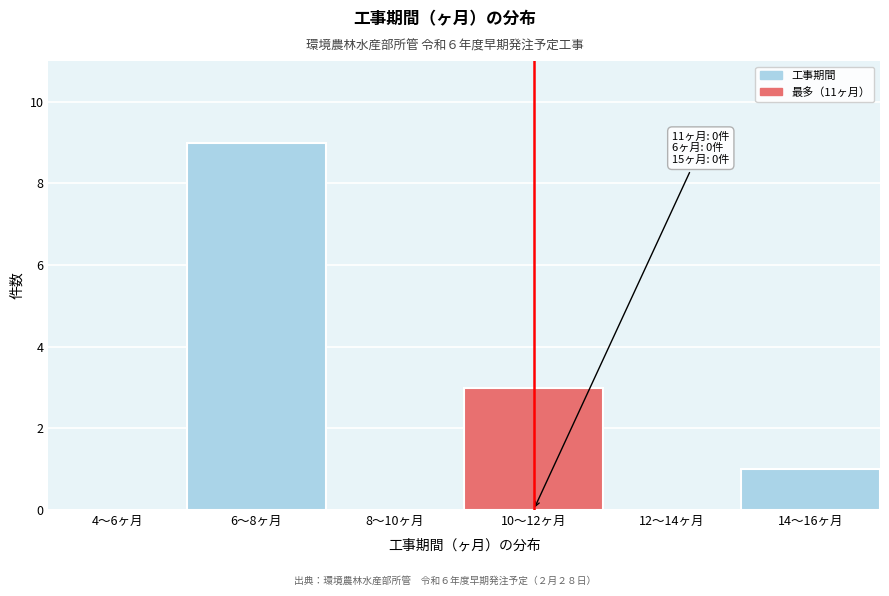

Reading left to right, what are all the values shown in this chart?

4〜6ヶ月=0	6〜8ヶ月=9	8〜10ヶ月=0	10〜12ヶ月=3	12〜14ヶ月=0	14〜16ヶ月=1